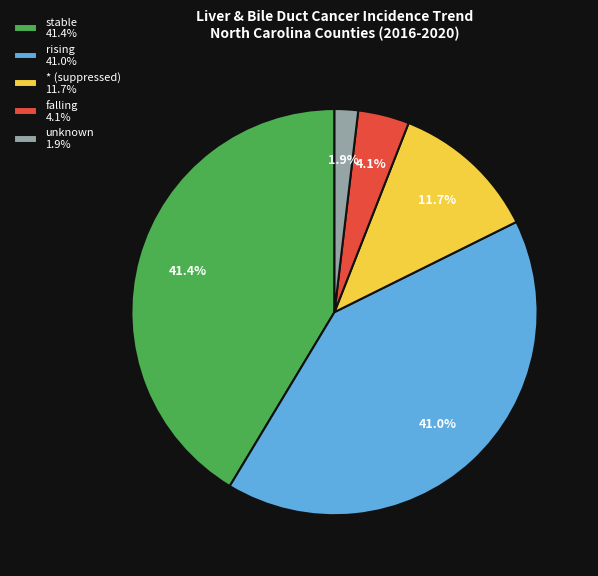

What is the smallest slice in the pie chart?

unknown 1.9%